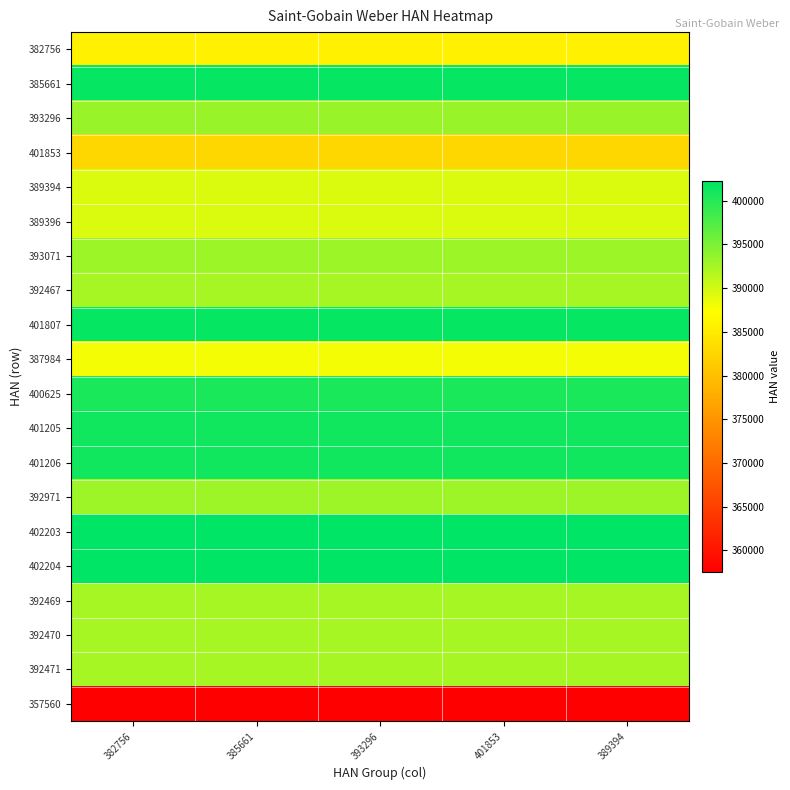

Reading right to left, what are all the values shown in this chart?

382756: 389394=385661	401853=385661	393296=385661	385661=385661	382756=385661
385661: 389394=401853	401853=401853	393296=401853	385661=401853	382756=401853
393296: 389394=393296	401853=393296	393296=393296	385661=393296	382756=393296
401853: 389394=382756	401853=382756	393296=382756	385661=382756	382756=382756
389394: 389394=389394	401853=389394	393296=389394	385661=389394	382756=389394
389396: 389394=389396	401853=389396	393296=389396	385661=389396	382756=389396
393071: 389394=393071	401853=393071	393296=393071	385661=393071	382756=393071
392467: 389394=392467	401853=392467	393296=392467	385661=392467	382756=392467
401807: 389394=401807	401853=401807	393296=401807	385661=401807	382756=401807
387984: 389394=387984	401853=387984	393296=387984	385661=387984	382756=387984
400625: 389394=400625	401853=400625	393296=400625	385661=400625	382756=400625
401205: 389394=401205	401853=401205	393296=401205	385661=401205	382756=401205
401206: 389394=401206	401853=401206	393296=401206	385661=401206	382756=401206
392971: 389394=392971	401853=392971	393296=392971	385661=392971	382756=392971
402203: 389394=402203	401853=402203	393296=402203	385661=402203	382756=402203
402204: 389394=402204	401853=402204	393296=402204	385661=402204	382756=402204
392469: 389394=392469	401853=392469	393296=392469	385661=392469	382756=392469
392470: 389394=392470	401853=392470	393296=392470	385661=392470	382756=392470
392471: 389394=392471	401853=392471	393296=392471	385661=392471	382756=392471
357560: 389394=357560	401853=357560	393296=357560	385661=357560	382756=357560